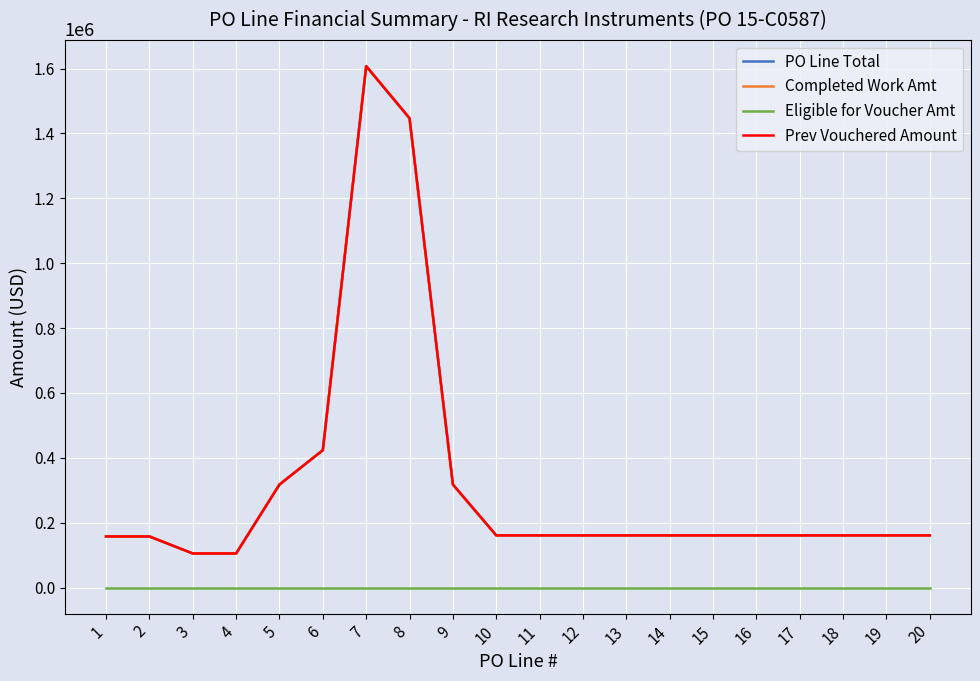

Does the chart have visible grid lines?

Yes